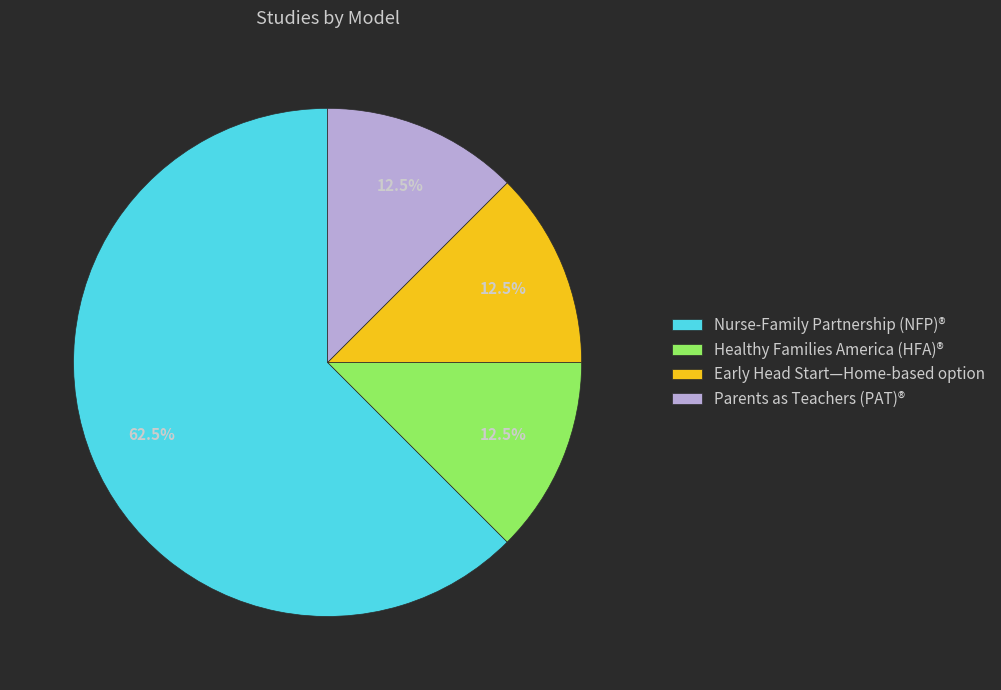

What portion of the pie excludes Healthy Families America (HFA)®?

87.5%